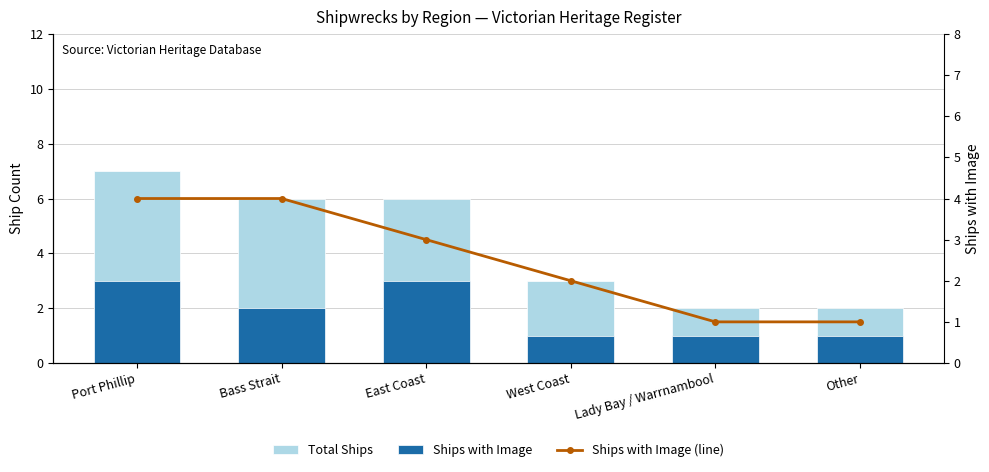

The value of Total Ships at West Coast is 3. True or false?

True